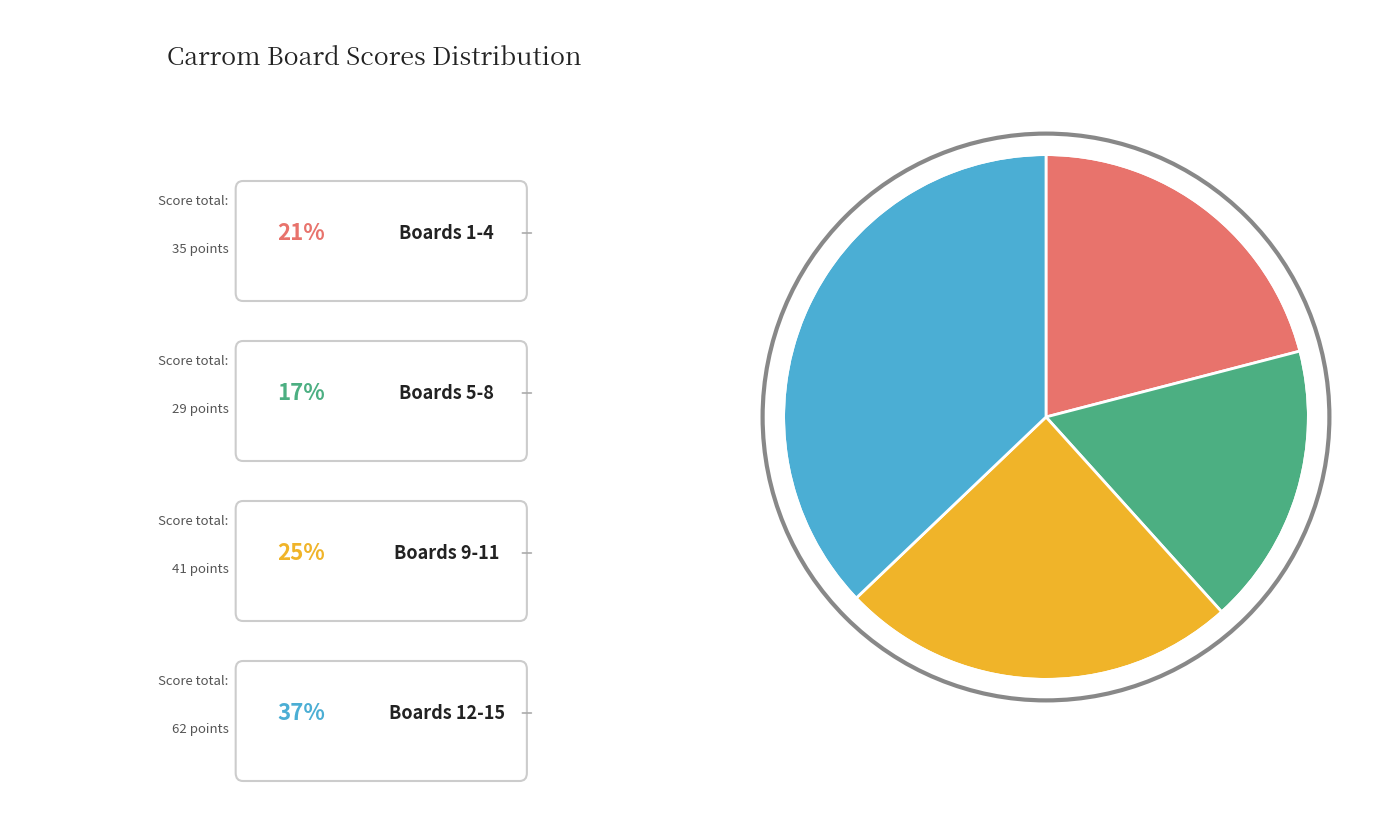

Is there any slice that represents more than half of the pie?

No